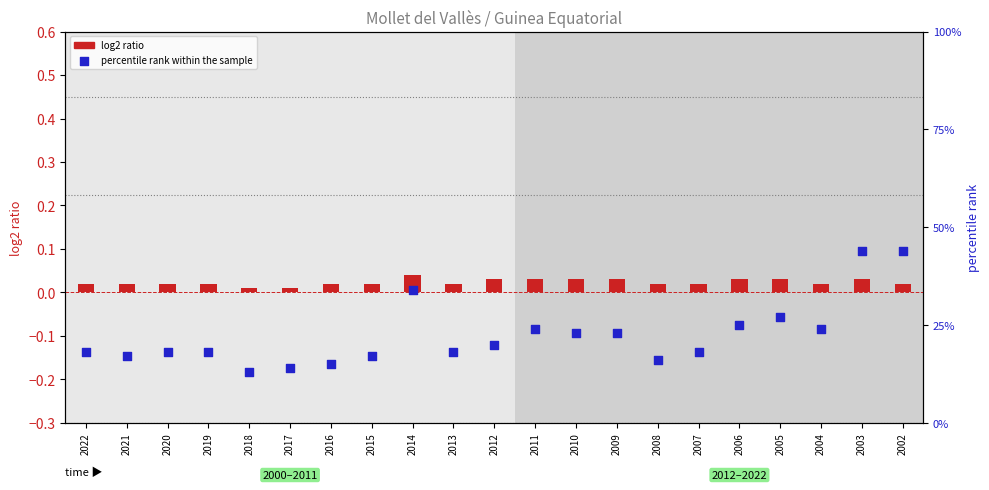

Which series reaches the minimum Y coordinate?

log2 ratio